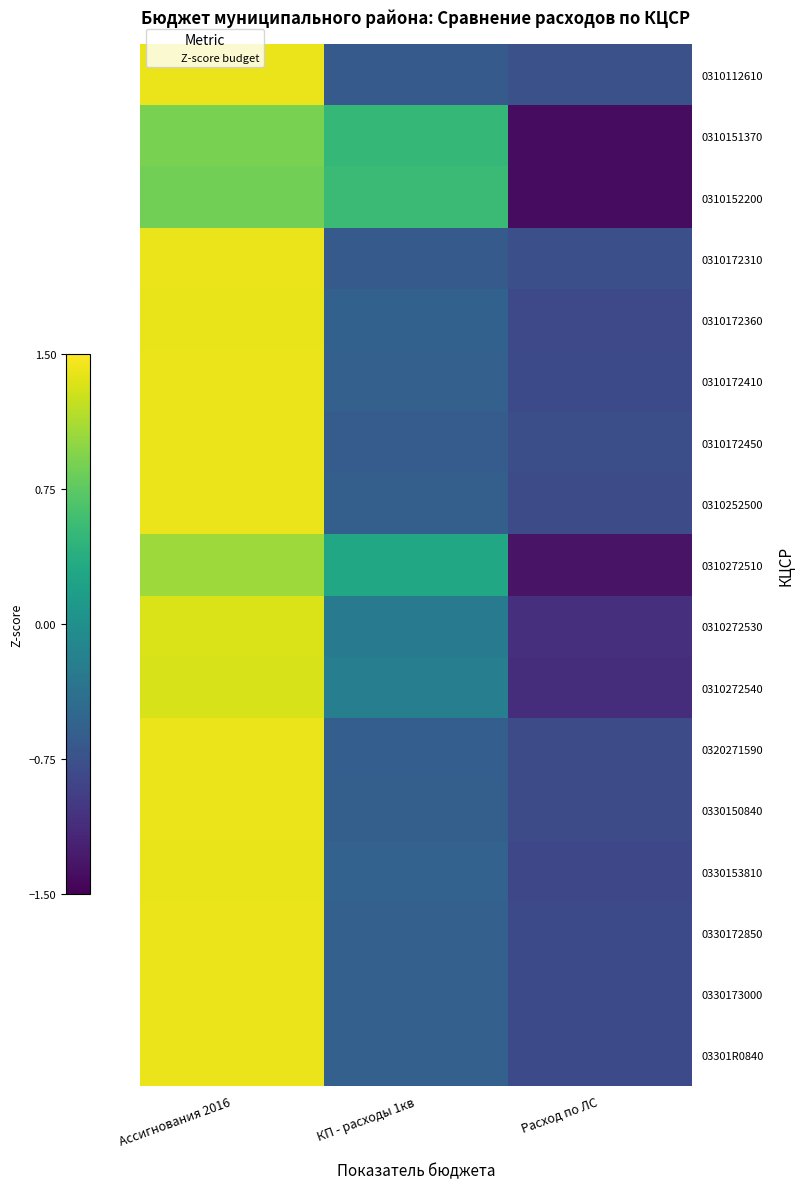

List the series in order of their peak value, highest first.

0310112610, 0310172310, 0310172450, 0320271590, 0330150840, 0310252500, 03301R0840, 0310172410, 0330172850, 0330173000, 0310172360, 0330153810, 0310272530, 0310272540, 0310272510, 0310151370, 0310152200